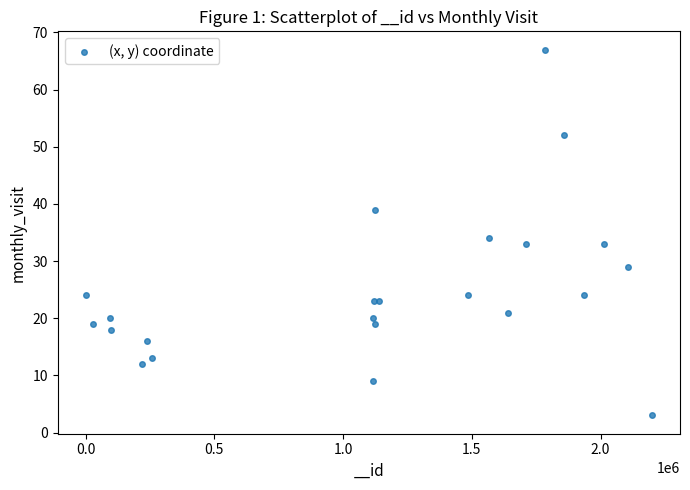

What Y value in the scatter plot is closest to 35?

34